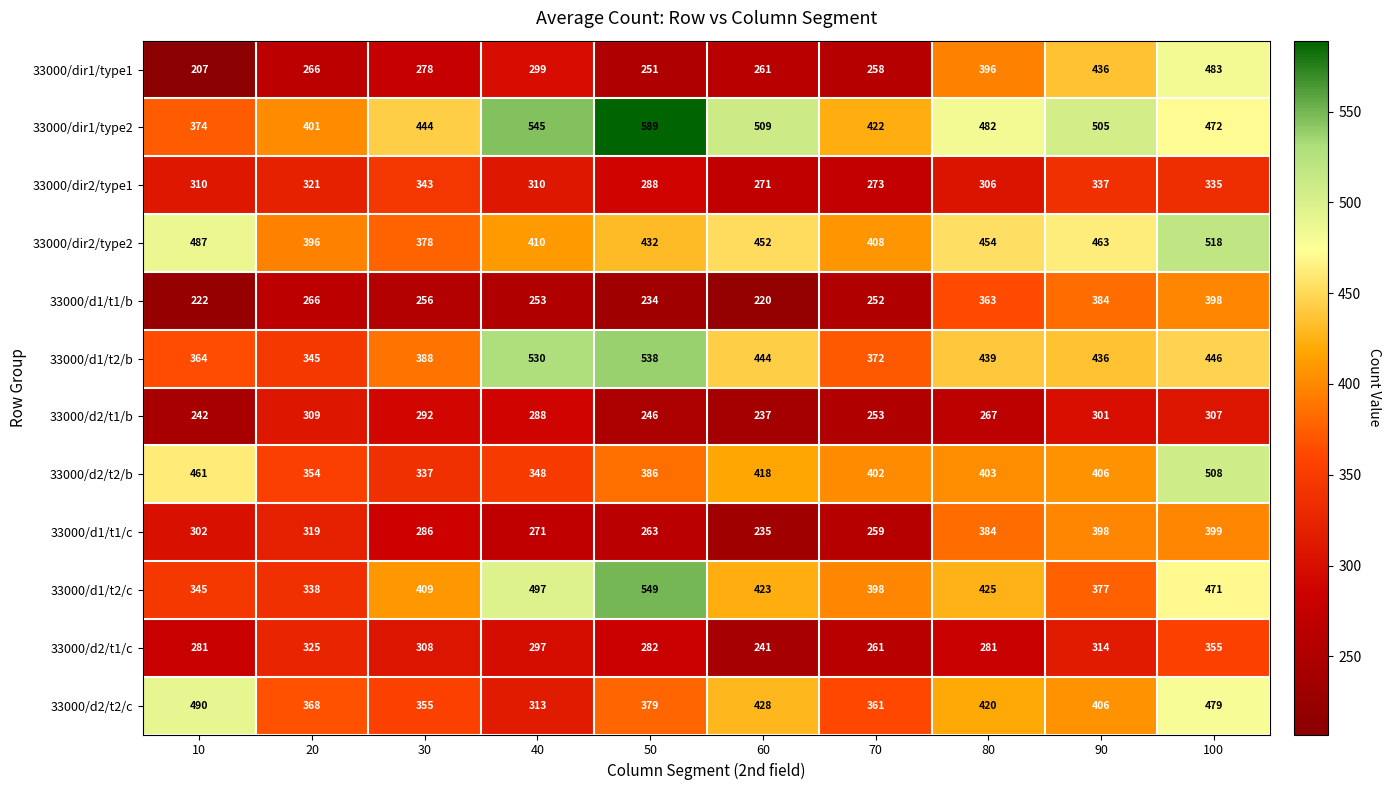

What is the difference between the second highest and minimum values in the 33000/d1/t1/b series?

164